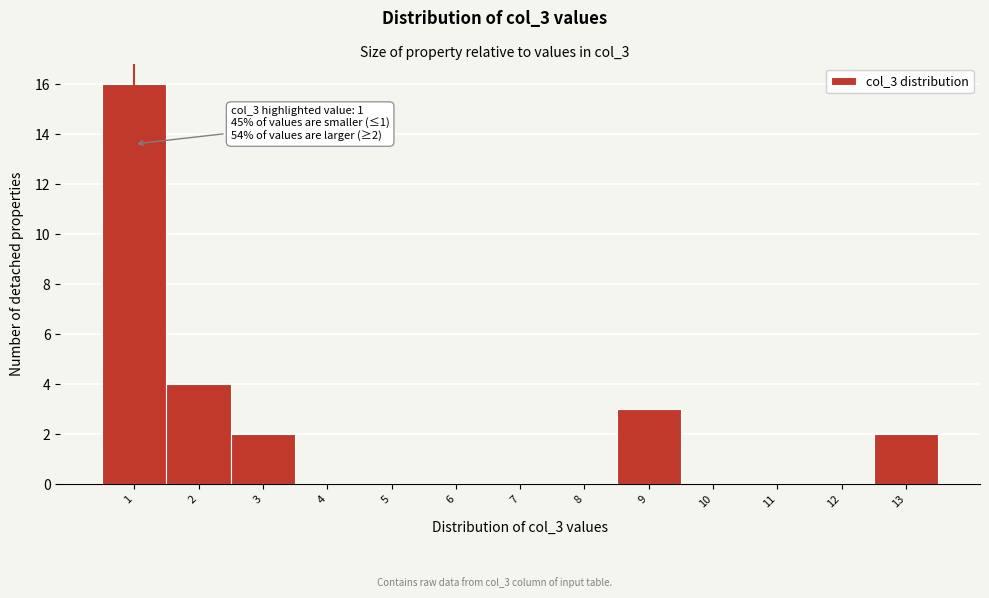

Which range on the x-axis has the tallest bar?

0.5 to 1.5